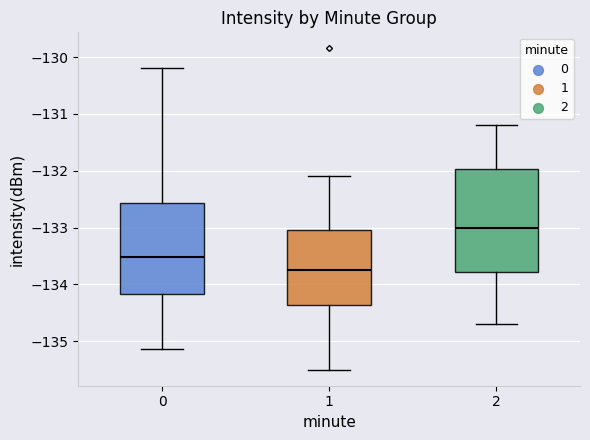

Which box has the highest median line?

2